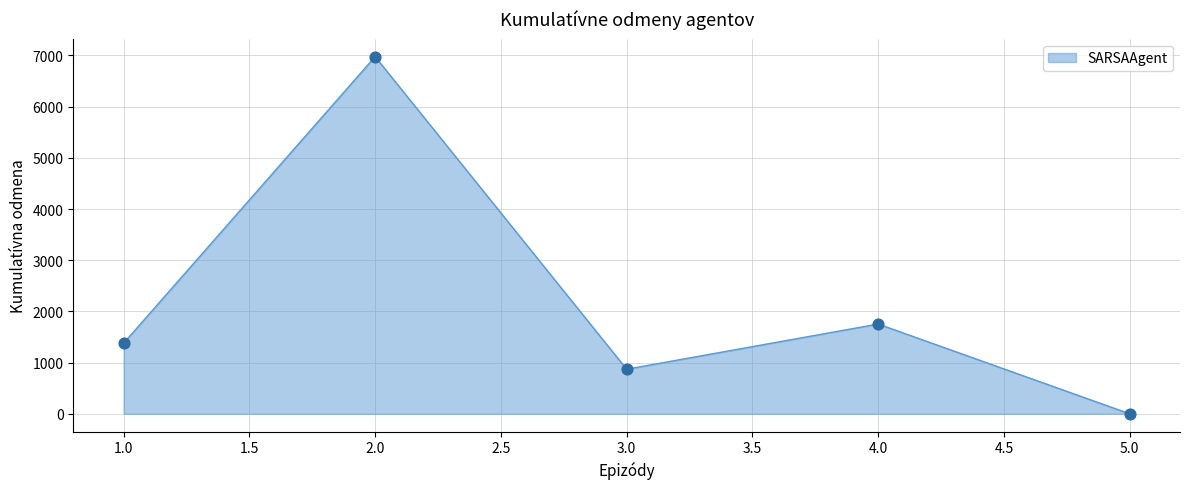

Approximately how many times larger is the value at 4.0 compared to 2.0?

0.3